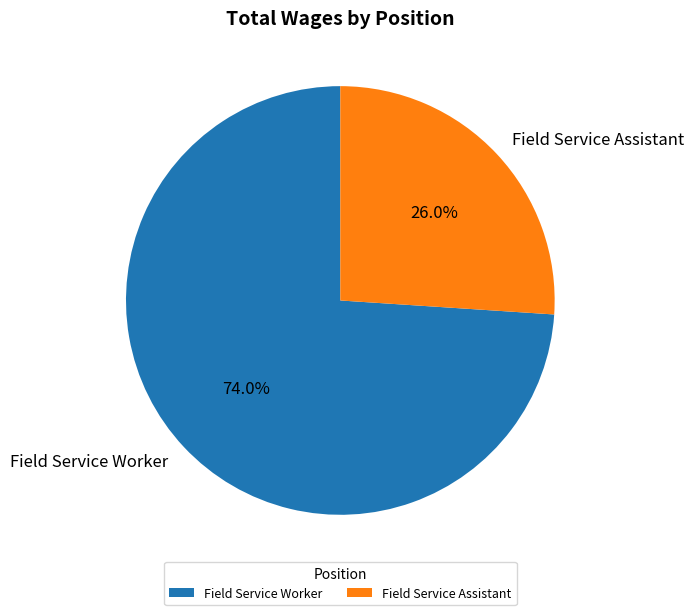

Is Field Service Assistant the majority of the pie?

No